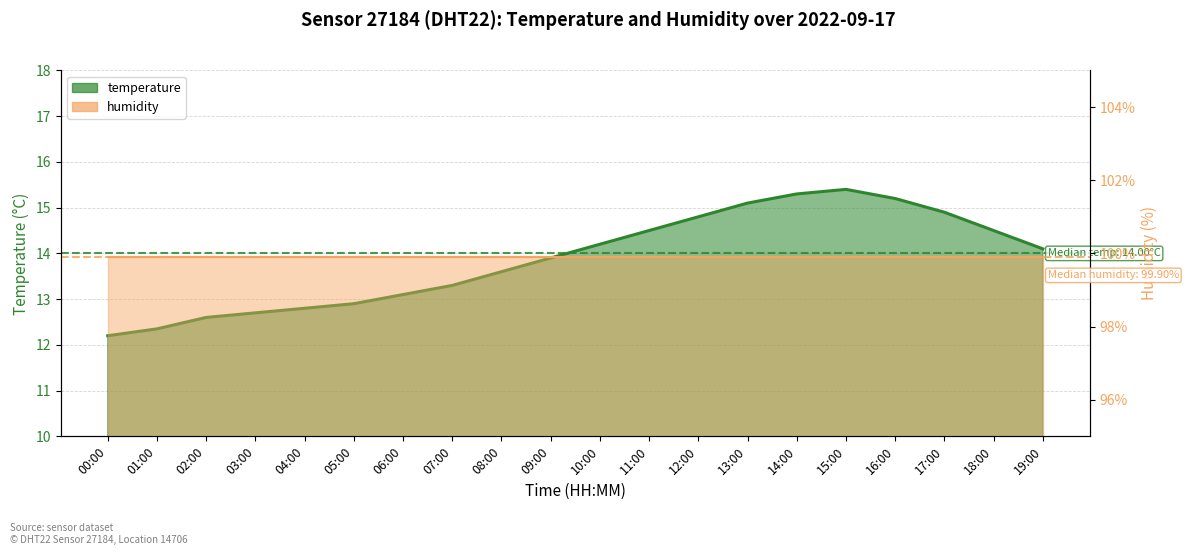

Count the number of categories in the chart.

20